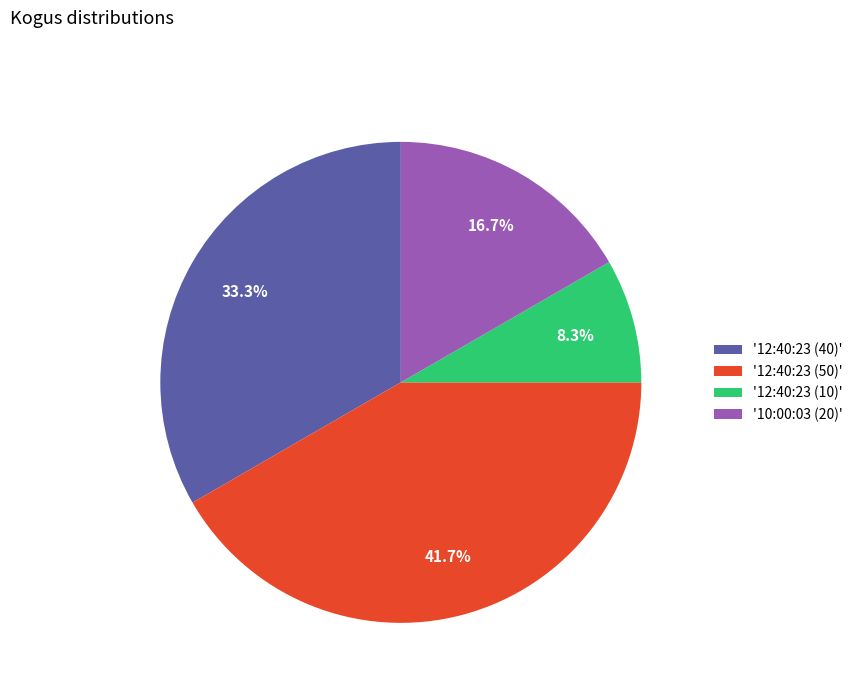

How many segments does this pie chart have?

4